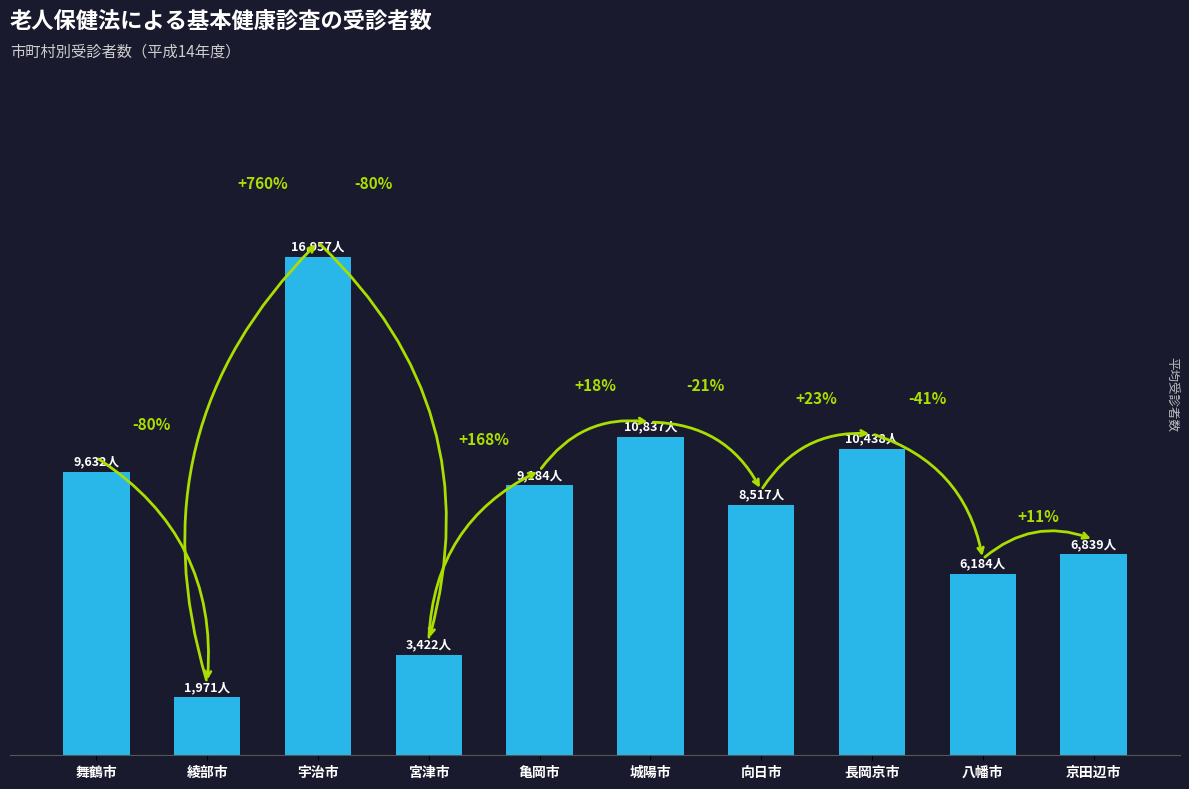

What is the ratio of the value at 宇治市 to the value at 城陽市?

1.6